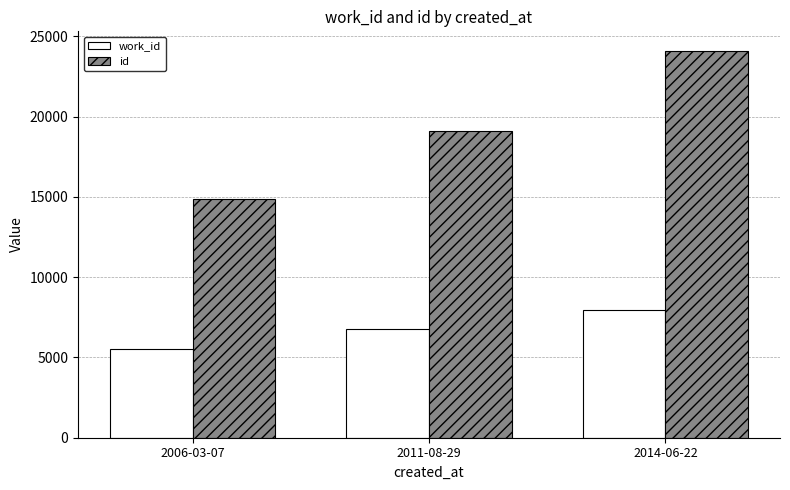

How many groups of bars are there?

3